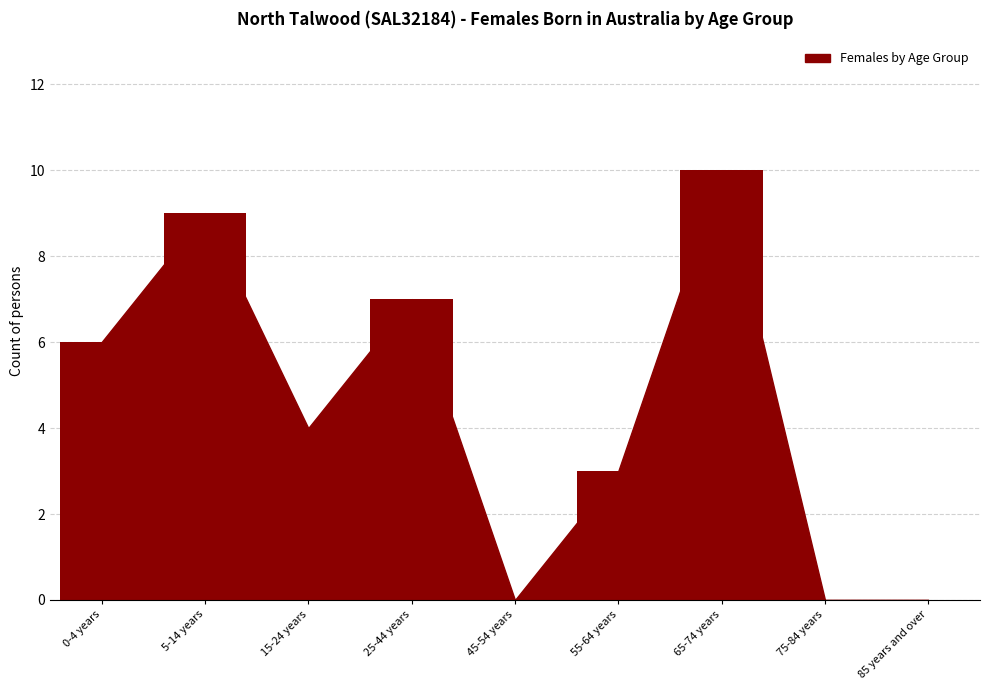

What is the sum of all values?

39